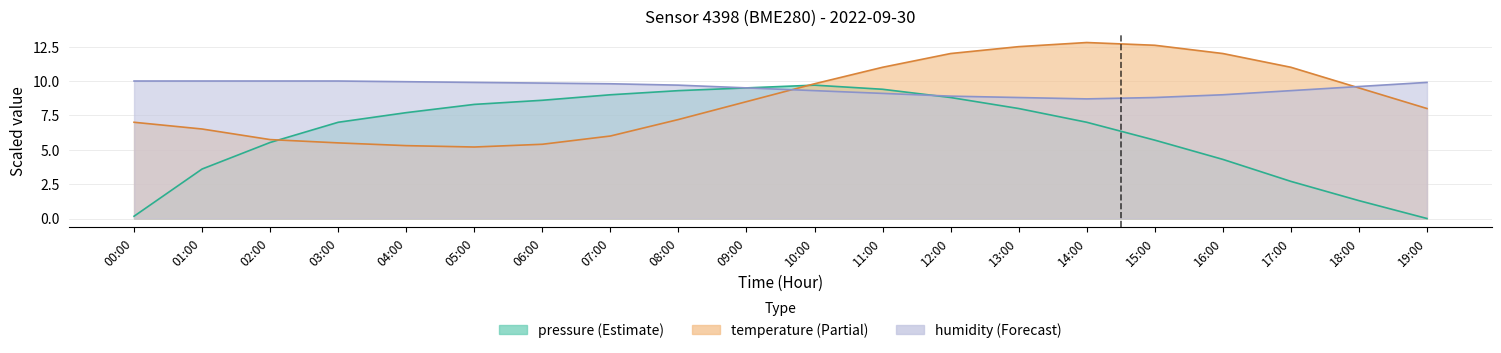

What position from the right is 15:00?

5